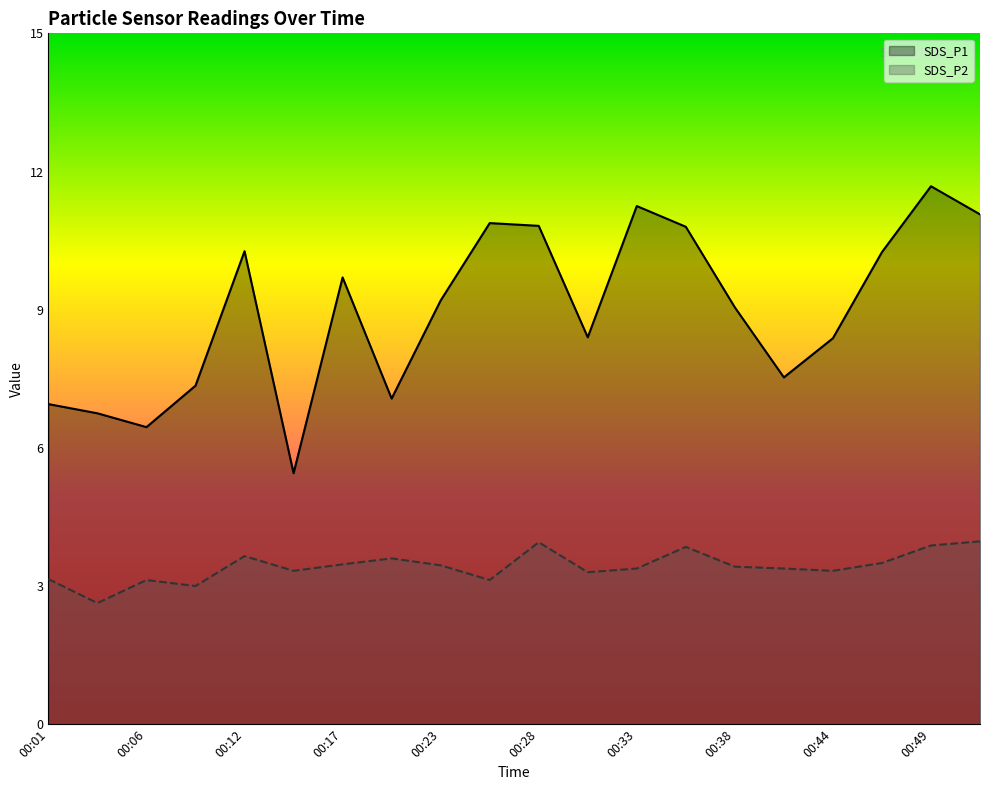

Rank the categories by SDS_P2 value from highest to lowest.

00:51, 00:28, 00:49, 00:35, 00:12, 00:20, 00:46, 00:17, 00:23, 00:38, 00:33, 00:41, 00:14, 00:44, 00:30, 00:01, 00:06, 00:25, 00:09, 00:03